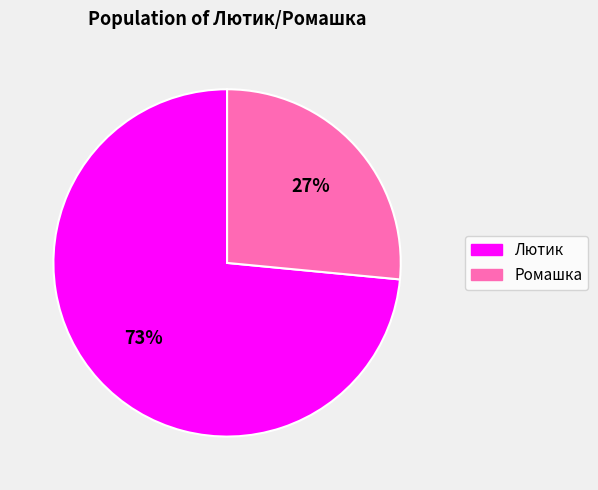

To the nearest percent, what percentage of the pie is Ромашка?

27%